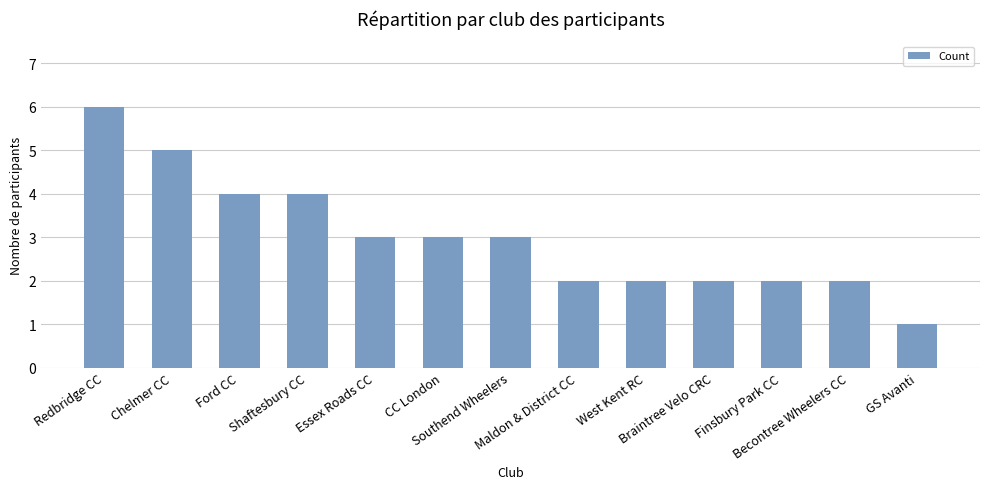

How many data points does each series have?

13